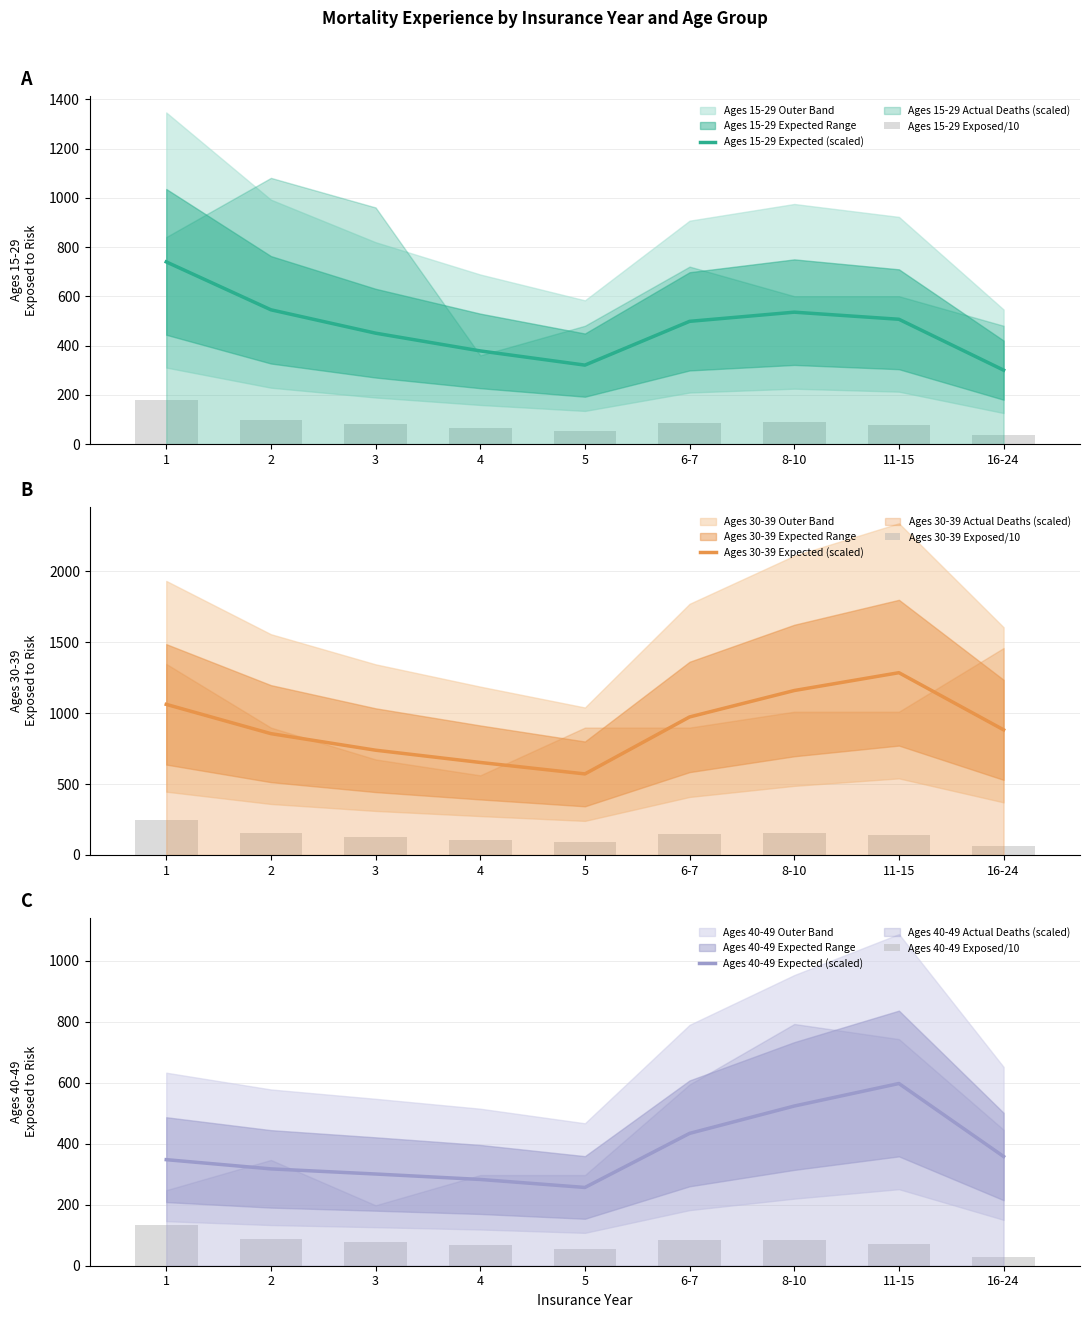

What is the sum of all Ages 30-39 Expected (scaled) values?

8182.7